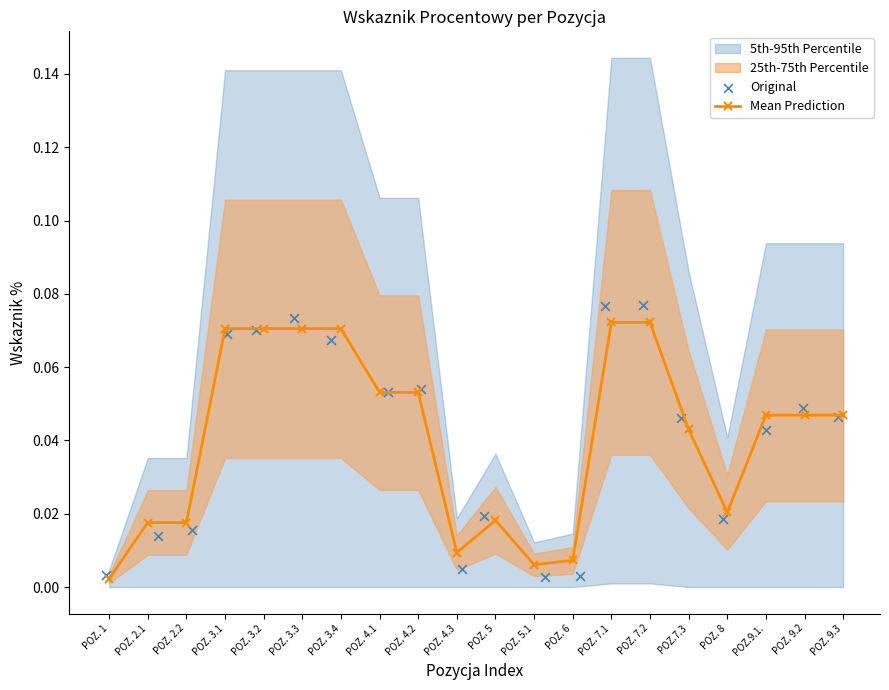

The Mean Prediction series shows 0.0 at POZ. 4.1. True or false?

False